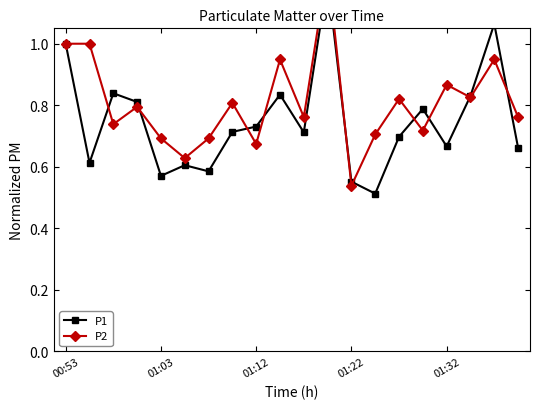

What is the difference between the second highest and second lowest values in the P1 series?

0.5